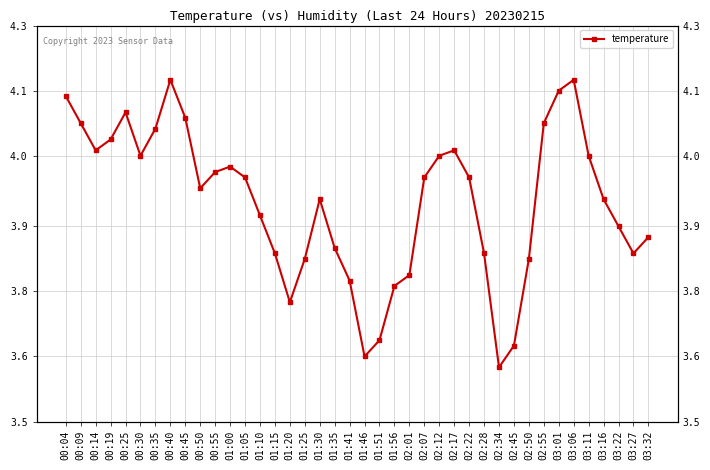

Reading left to right, what are all the values shown in this chart?

00:04=4.1	00:09=4.1	00:14=4.0	00:19=4.0	00:25=4.1	00:30=4.0	00:35=4.1	00:40=4.2	00:45=4.1	00:50=4.0	00:55=4.0	01:00=4.0	01:05=4.0	01:10=3.9	01:15=3.8	01:20=3.8	01:25=3.8	01:30=3.9	01:35=3.9	01:41=3.8	01:46=3.6	01:51=3.7	01:56=3.8	02:01=3.8	02:07=4.0	02:12=4.0	02:17=4.0	02:22=4.0	02:28=3.8	02:34=3.6	02:45=3.7	02:50=3.8	02:55=4.1	03:01=4.1	03:06=4.2	03:11=4.0	03:16=3.9	03:22=3.9	03:27=3.8	03:32=3.9